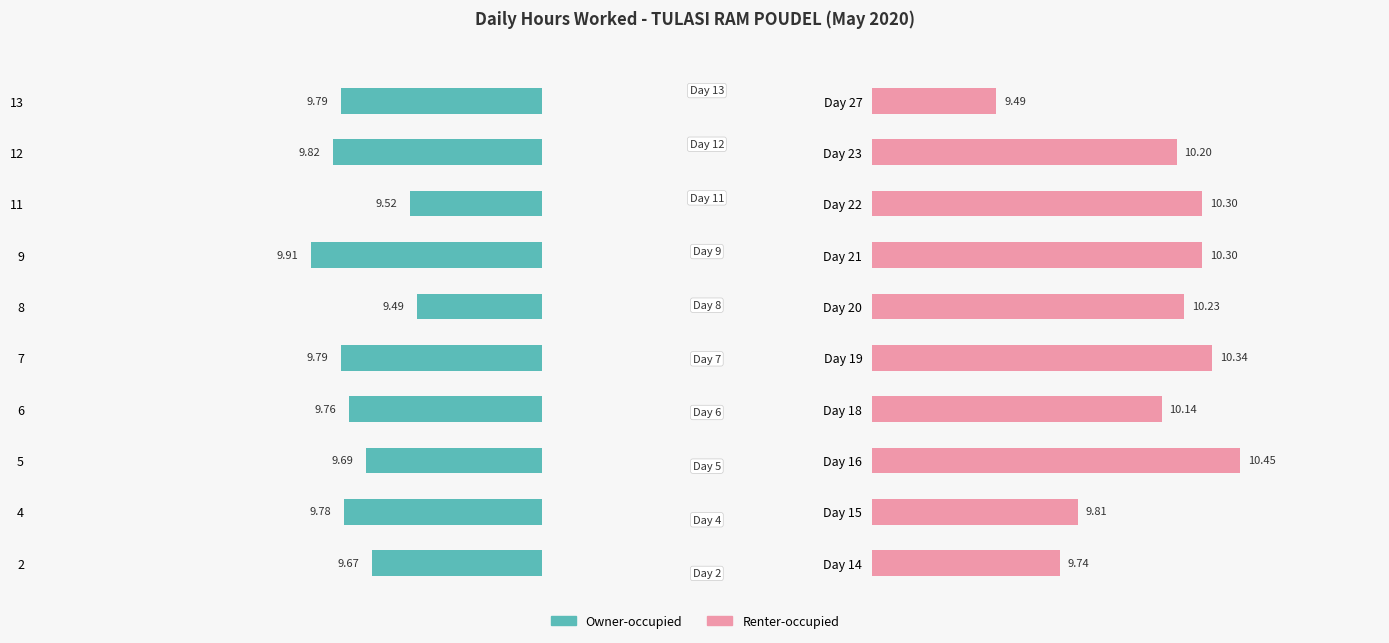

What are all the series names shown in the legend?

Owner-occupied, Renter-occupied